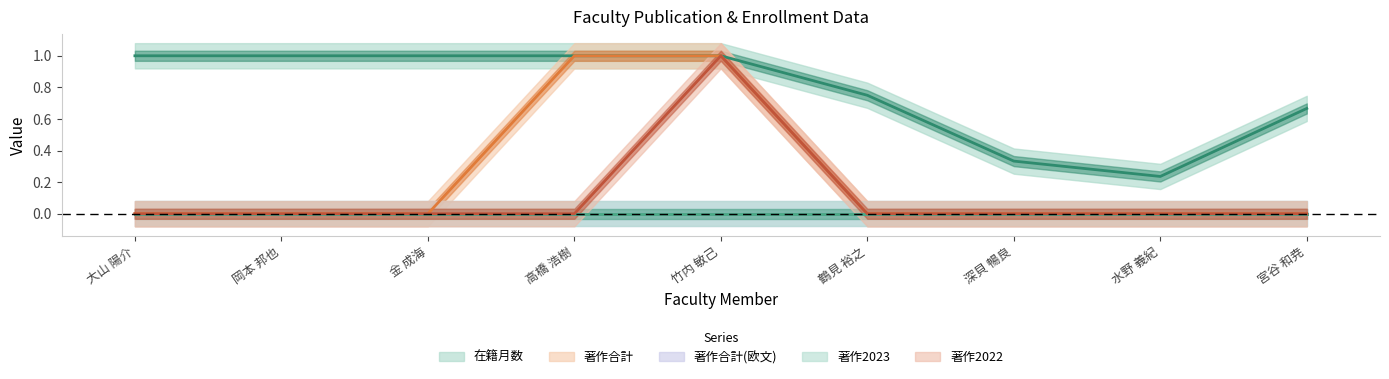

Which series has the largest total across all categories?

在籍月数